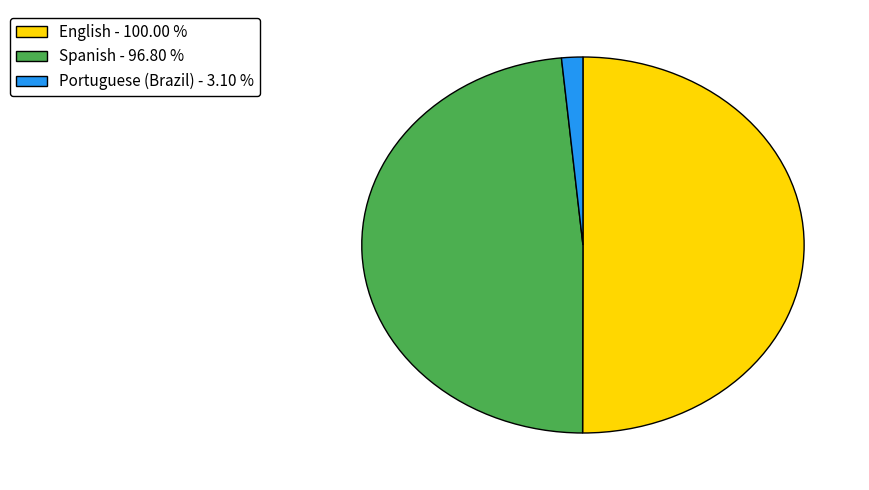

How many segments does this pie chart have?

3